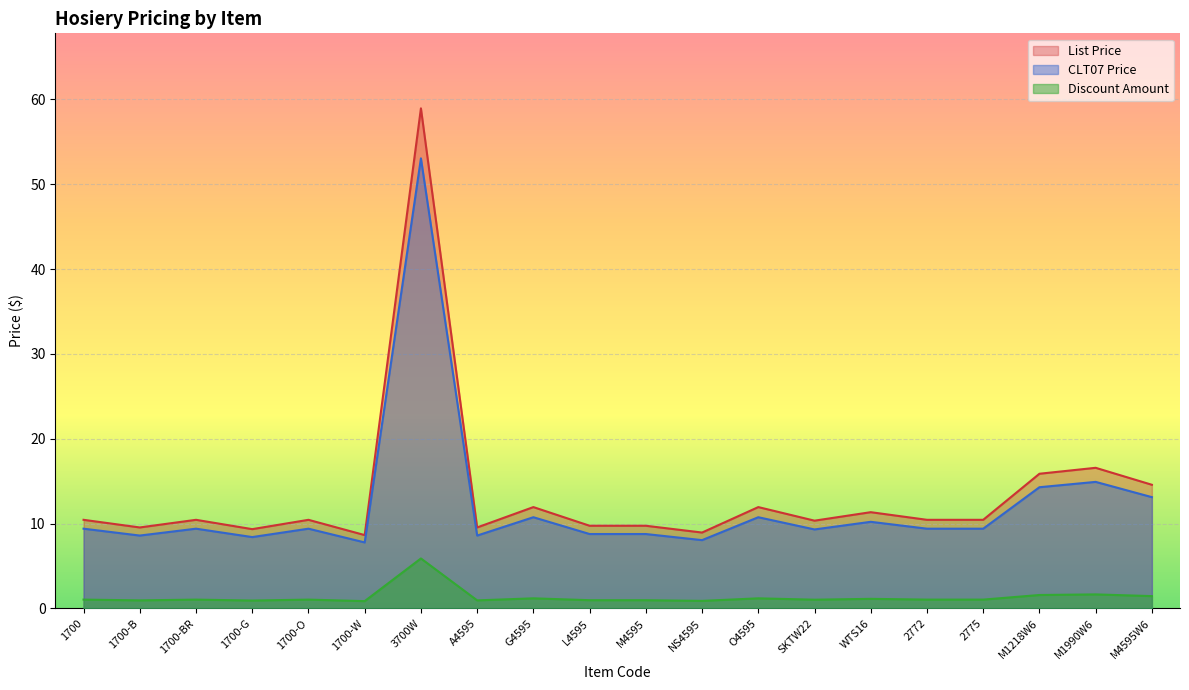

What is the average value of the CLT07 Price series?

12.1